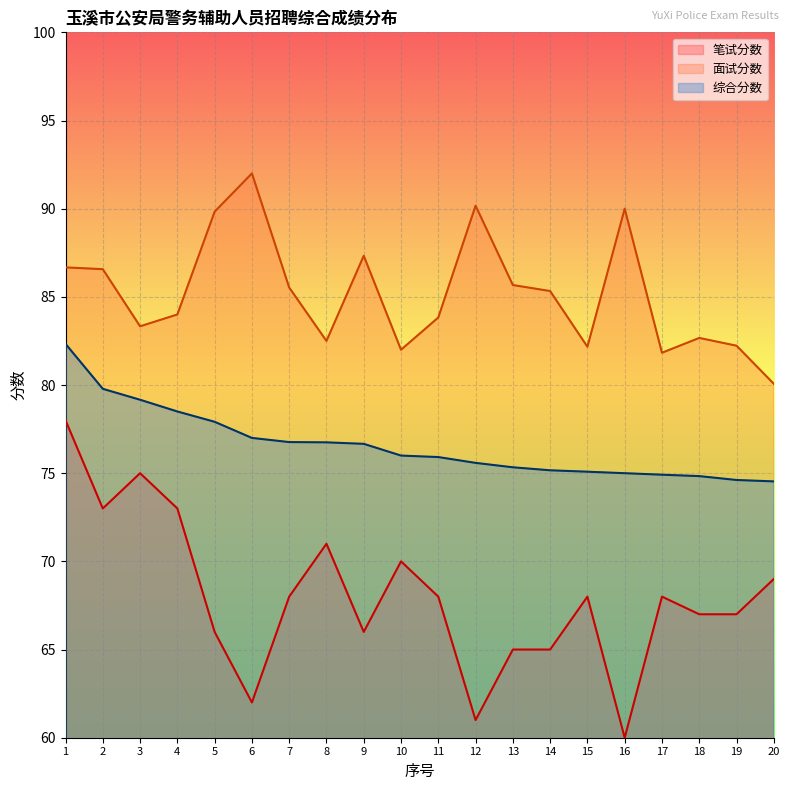

Between 6 and 12, which is larger?

6